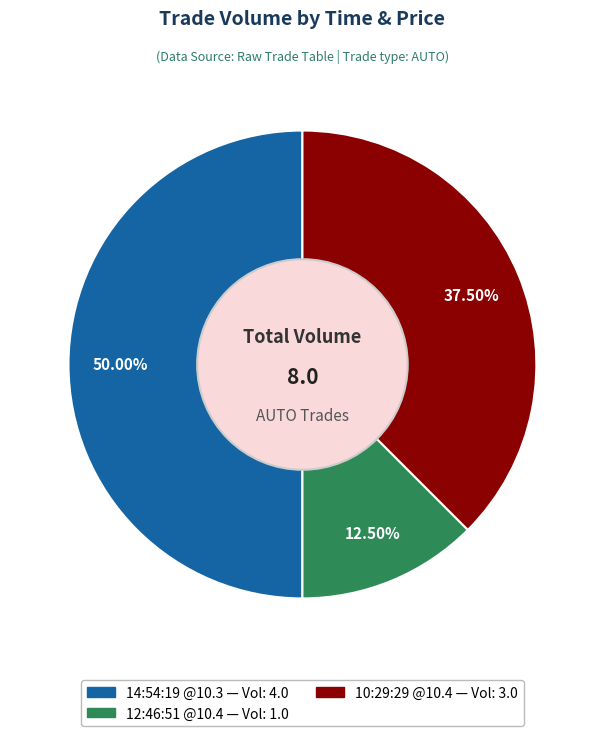

To the nearest percent, what is the average slice percentage?

33%